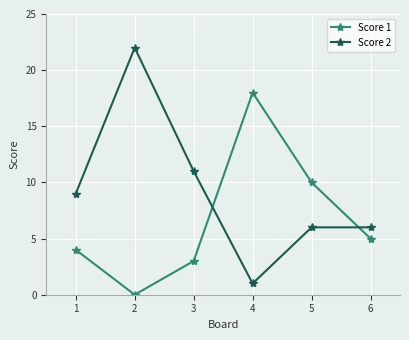

List the series in order of their overall mean, highest first.

Score 2, Score 1